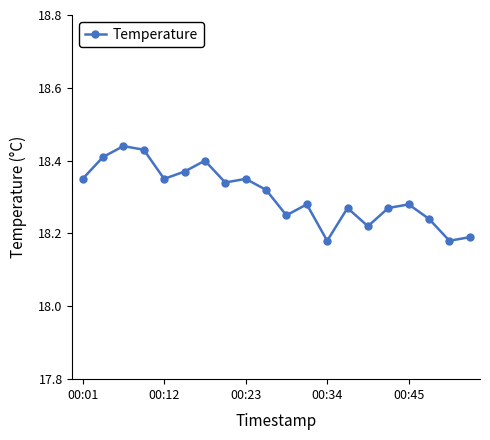

What is the sum of all values?

366.1